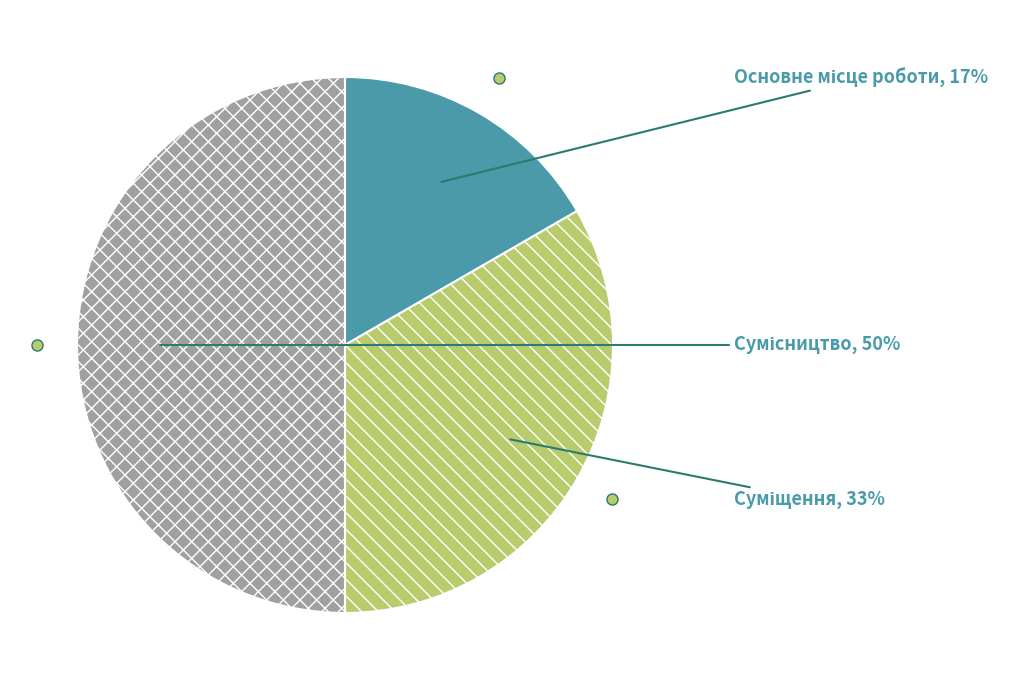

To the nearest percent, what is the average slice percentage?

33%